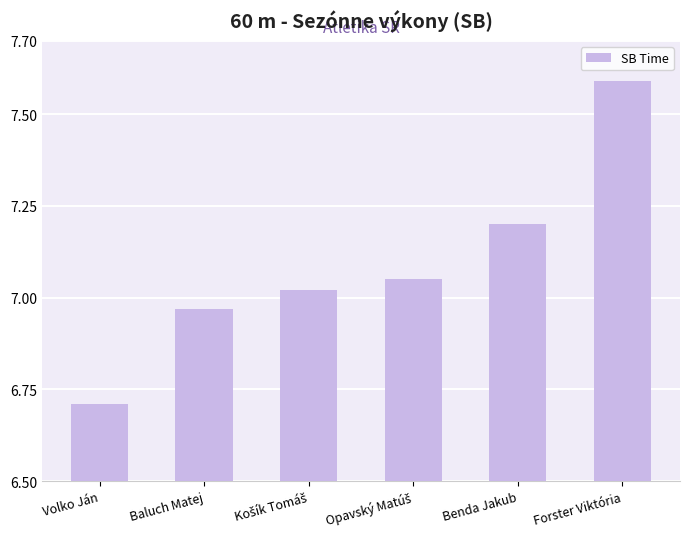

What is the smallest value displayed?

6.7